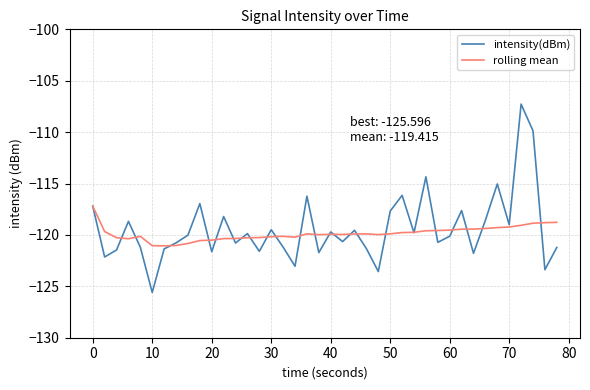

List the series in order of their peak value, highest first.

intensity(dBm), rolling mean